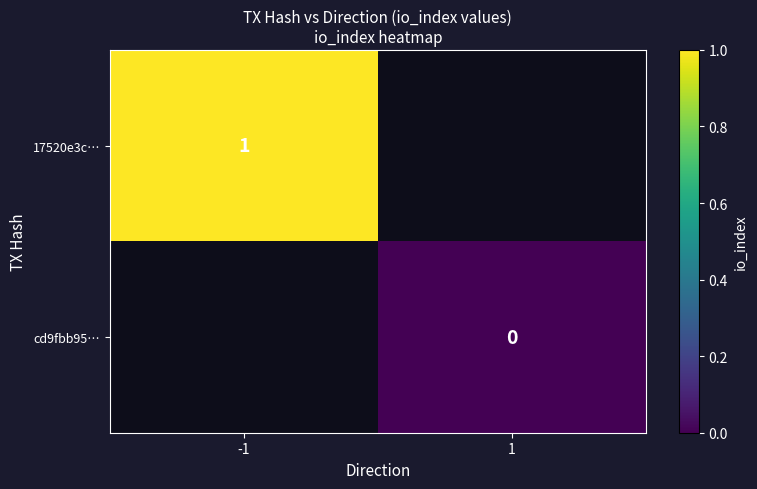

The 17520e3c… series shows 2 at -1. True or false?

False